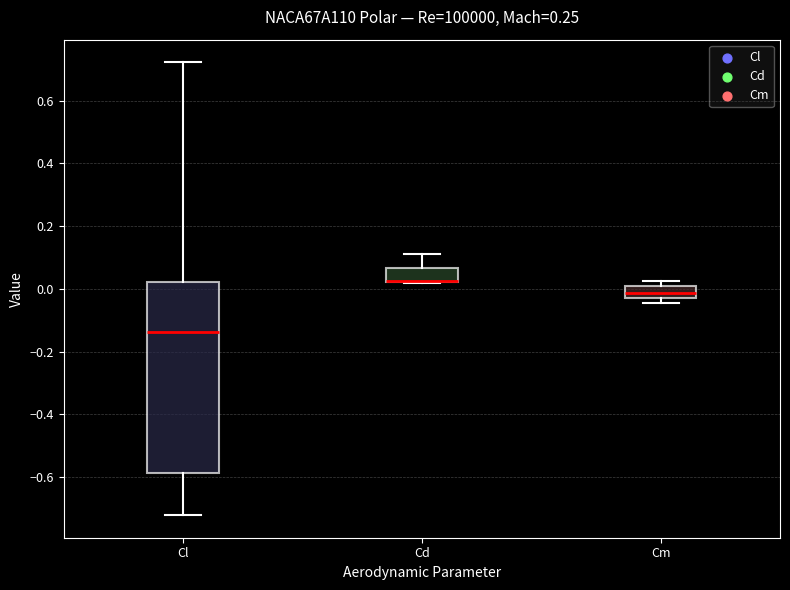

Reading left to right, transcribe this box plot: for each box, give where its median line is, the range the box spans, and where its two whiskers end, as read against the y-axis. The values are not printed on the chart, so give them approximately, as read against the axis.

Cl: median -0.14, box -0.58 to 0.02, whiskers -0.72 to 0.72
Cd: median 0.02 (drawn on the box's lower edge), box 0.02 to 0.06, whiskers 0.02 to 0.12
Cm: median -0.02 (inside the box), box -0.02 to 0.02, whiskers -0.04 to 0.02 (just above the box's upper edge)